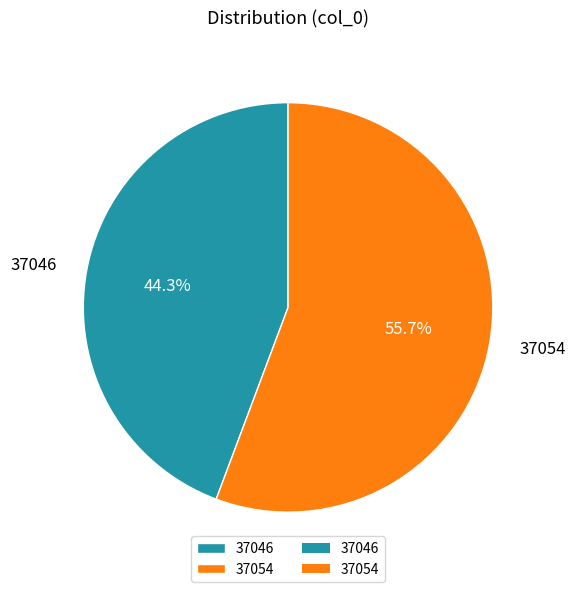

To the nearest percent, what percentage of the pie is 37054?

56%